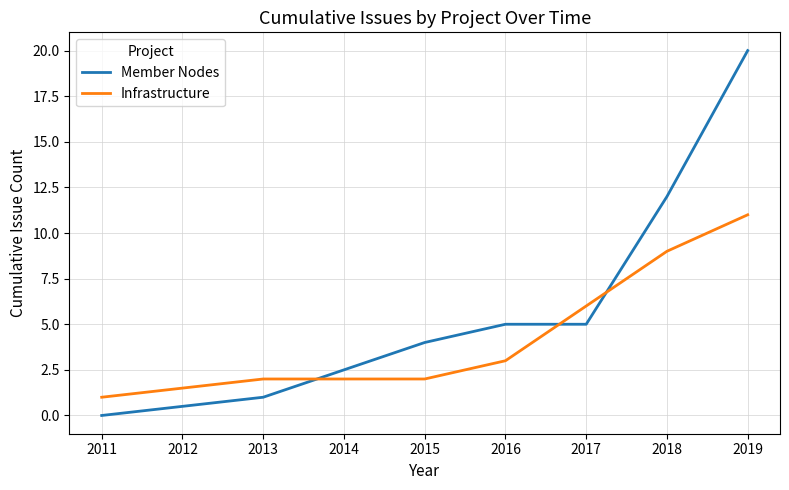

Rank the series by their average value, from highest to lowest.

Member Nodes, Infrastructure